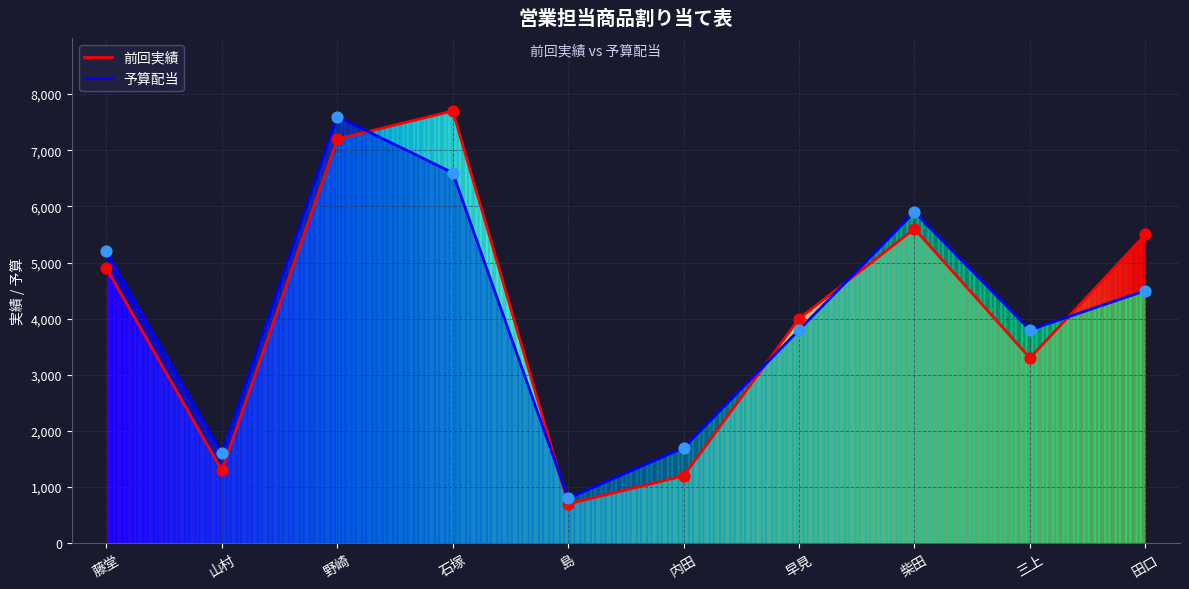

Which series reaches the minimum Y coordinate?

前回実績